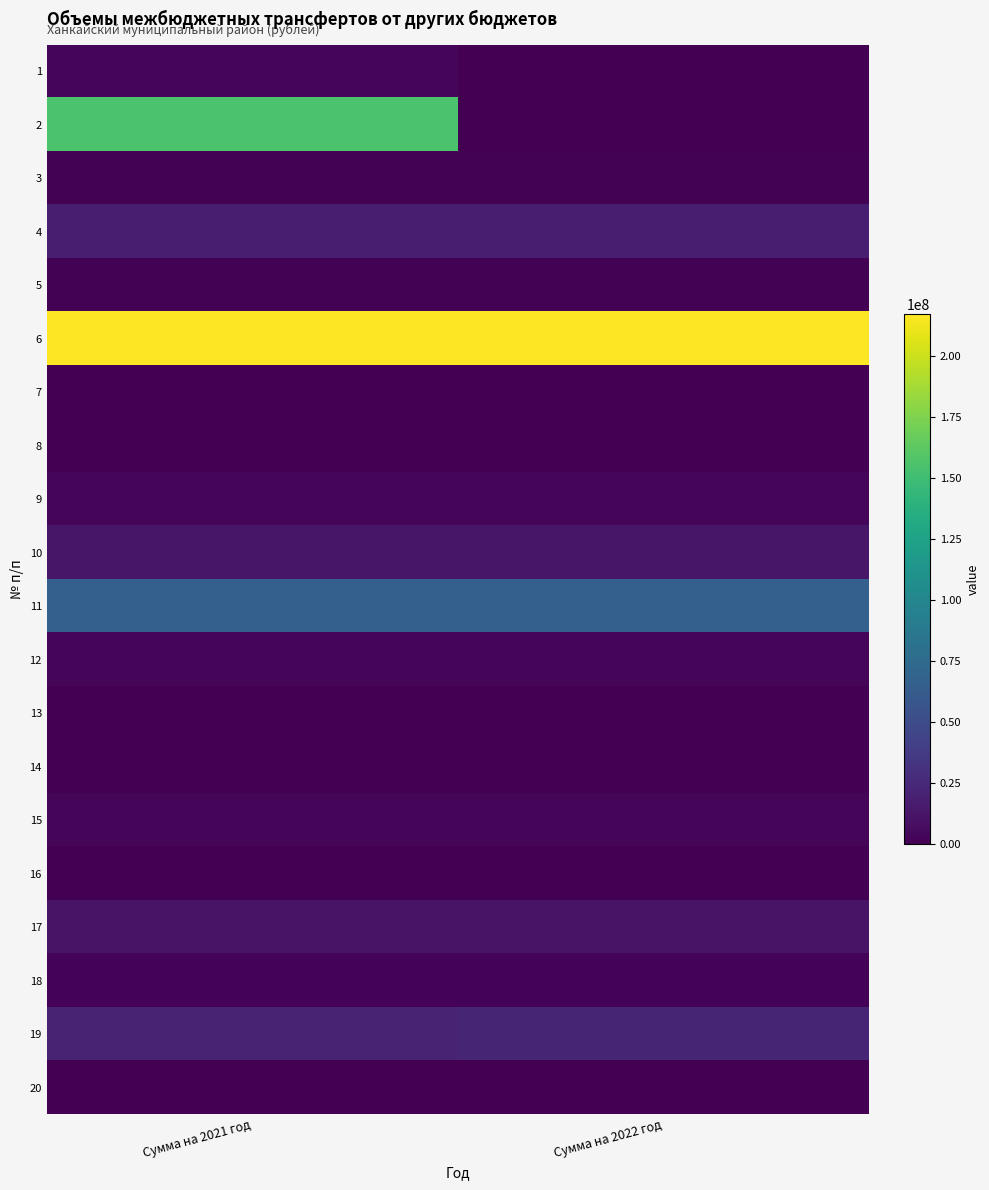

Reading left to right, what are all the values shown in this chart?

1: Сумма на 2021 год=3157619.0	Сумма на 2022 год=0.0
2: Сумма на 2021 год=155994081.6	Сумма на 2022 год=0.0
3: Сумма на 2021 год=1400000.0	Сумма на 2022 год=1400000.0
4: Сумма на 2021 год=18391450.0	Сумма на 2022 год=18391450.0
5: Сумма на 2021 год=1171216.0	Сумма на 2022 год=1171216.0
6: Сумма на 2021 год=217192772.0	Сумма на 2022 год=217192772.0
7: Сумма на 2021 год=768474.0	Сумма на 2022 год=768474.0
8: Сумма на 2021 год=759387.0	Сумма на 2022 год=759387.0
9: Сумма на 2021 год=4146291.0	Сумма на 2022 год=4146291.0
10: Сумма на 2021 год=12938943.0	Сумма на 2022 год=12938943.0
11: Сумма на 2021 год=66503229.0	Сумма на 2022 год=66503229.0
12: Сумма на 2021 год=3358058.0	Сумма на 2022 год=3358058.0
13: Сумма на 2021 год=374490.0	Сумма на 2022 год=374490.0
14: Сумма на 2021 год=22997.0	Сумма на 2022 год=246362.0
15: Сумма на 2021 год=2840000.0	Сумма на 2022 год=2840000.0
16: Сумма на 2021 год=3223.0	Сумма на 2022 год=3223.0
17: Сумма на 2021 год=11109571.0	Сумма на 2022 год=11109571.0
18: Сумма на 2021 год=1804088.0	Сумма на 2022 год=1804088.0
19: Сумма на 2021 год=21692673.0	Сумма на 2022 год=22415048.0
20: Сумма на 2021 год=800660.0	Сумма на 2022 год=832686.0